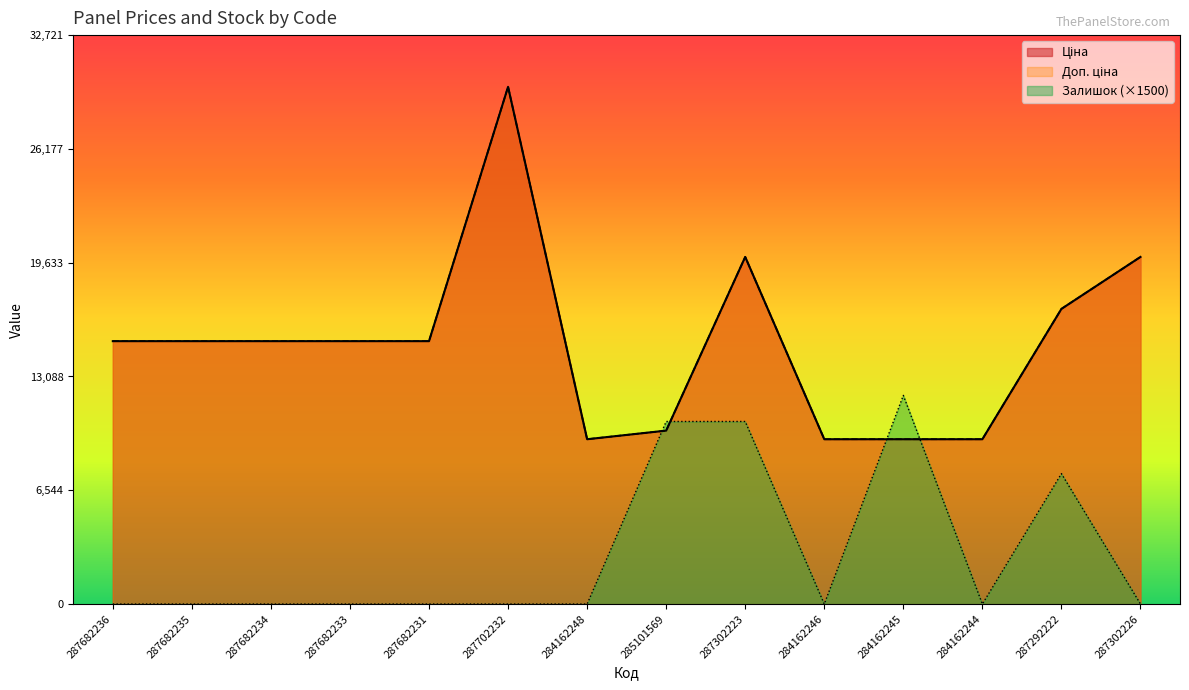

After their last crossing, which series has the higher values: Ціна or Залишок?

Ціна